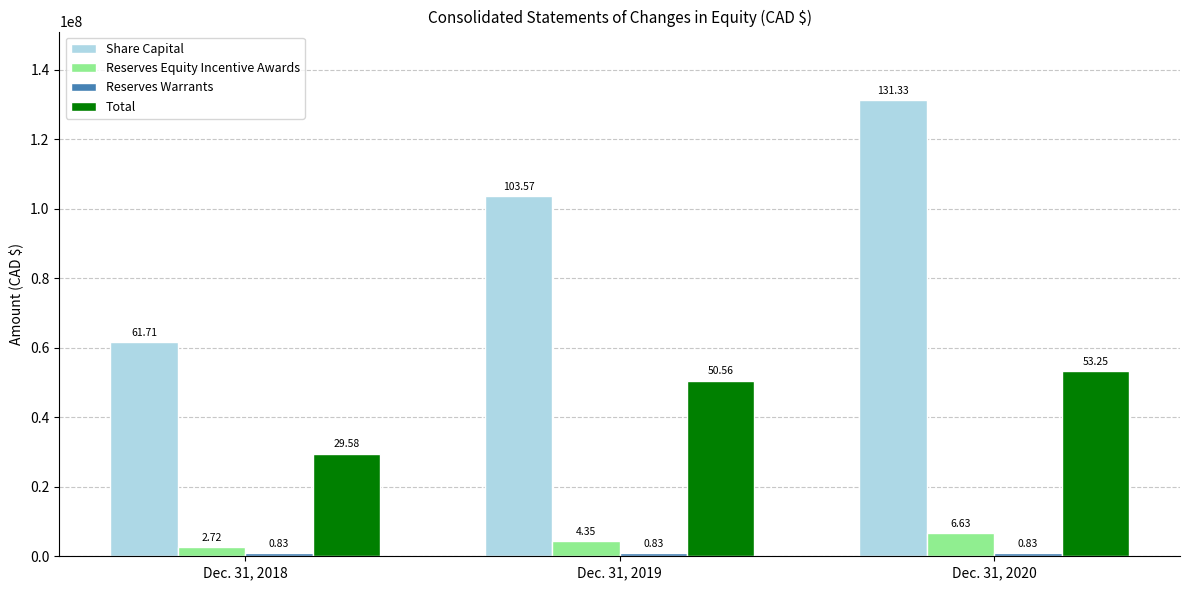

What is the minimum value shown in the chart?

833058